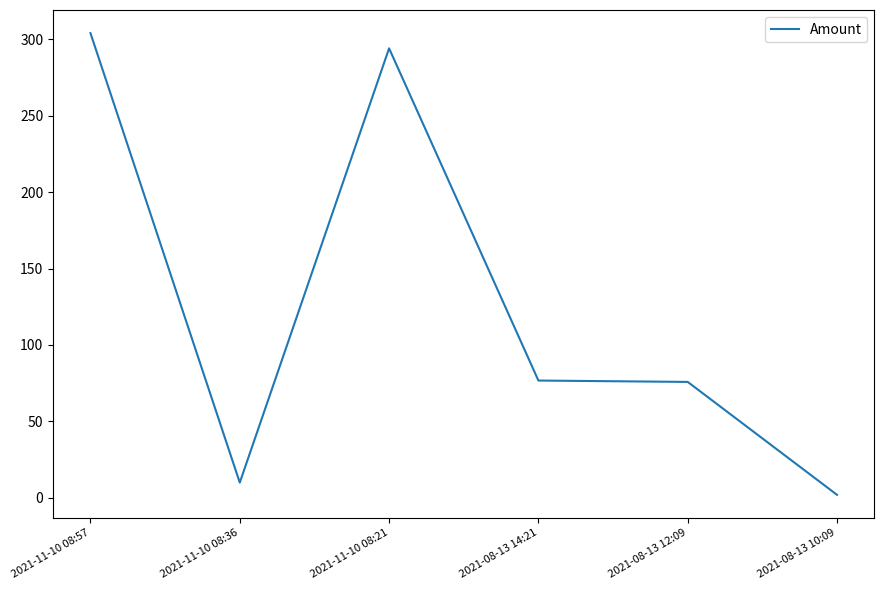

How many series are shown in this chart?

1